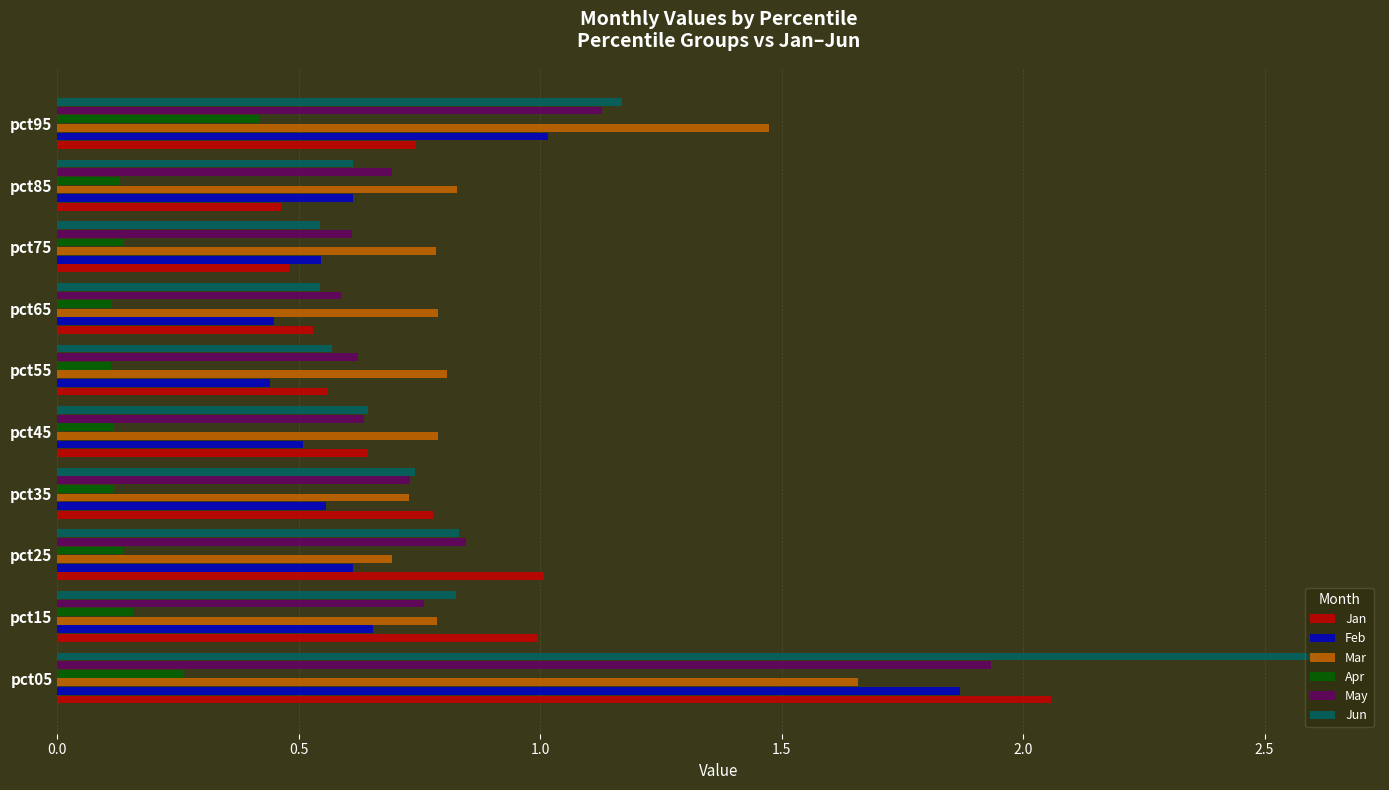

The value of Jun at pct55 is 0.2. True or false?

False